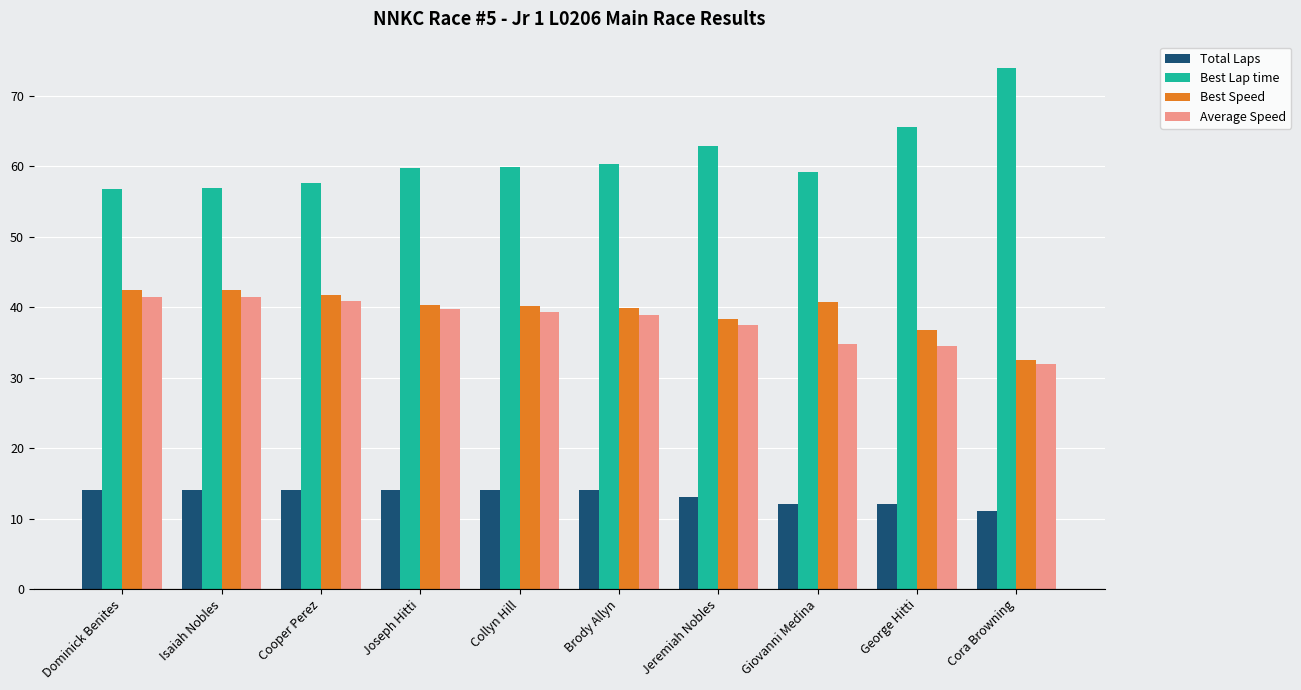

At which label does Best Speed reach its minimum?

Cora Browning